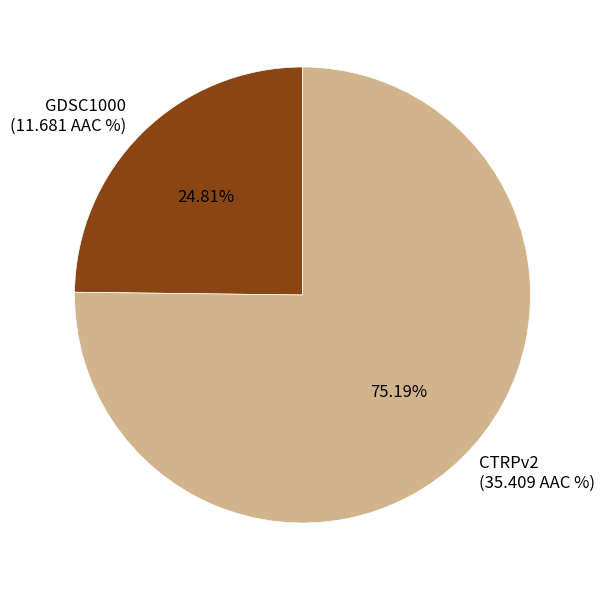

To the nearest percent, what portion does GDSC1000 represent?

25%